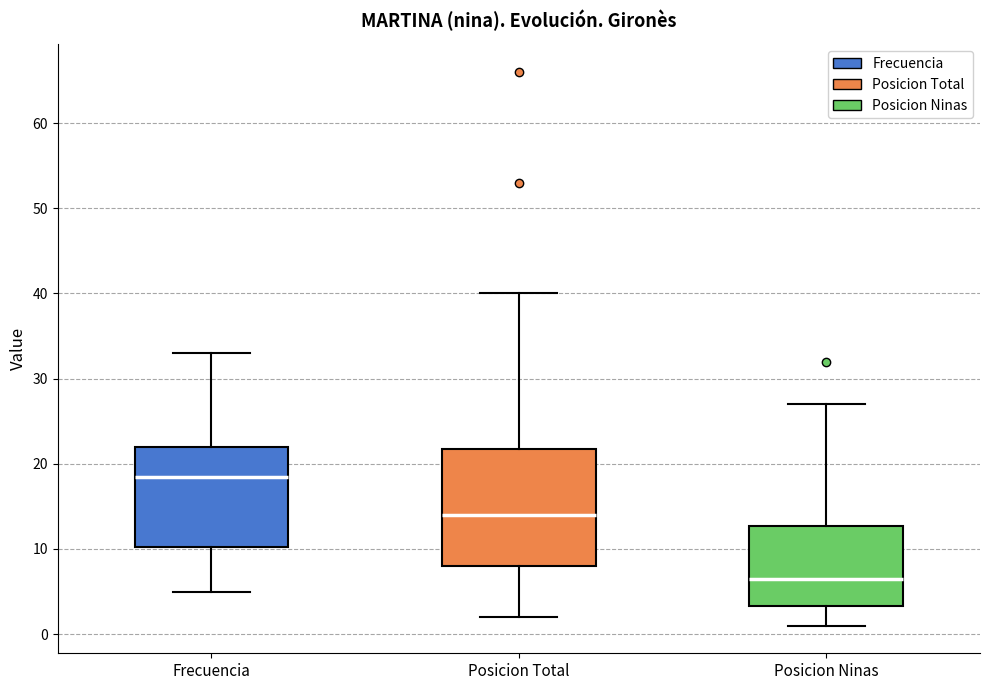

Comparing the boxes themselves (not the whiskers), which one is the tallest?

Posicion Total